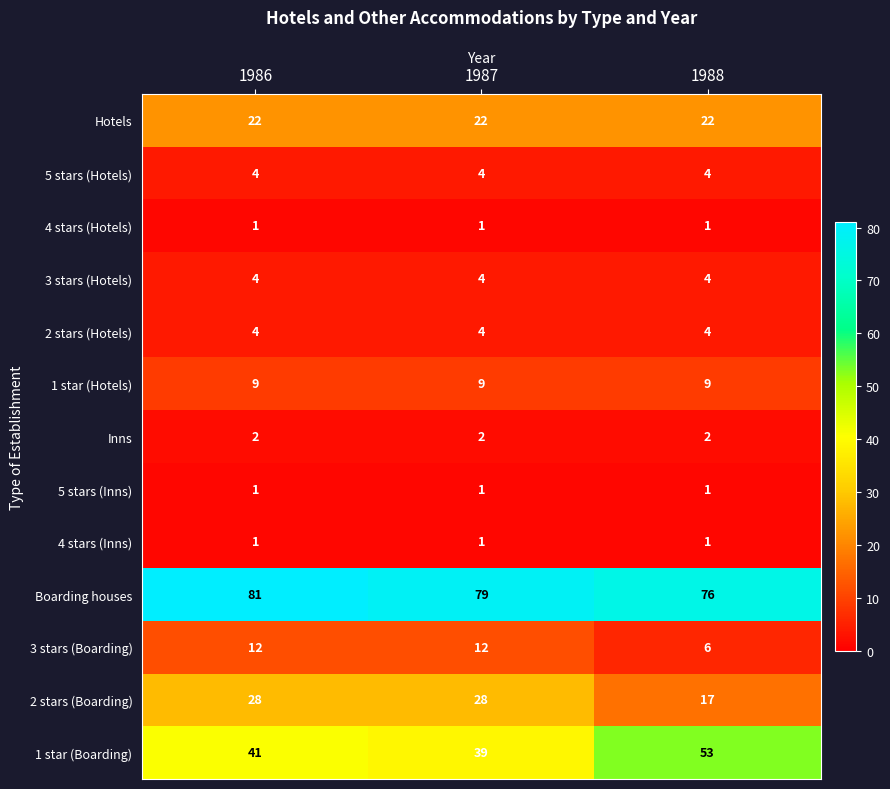

How many distinct data groups are displayed?

13